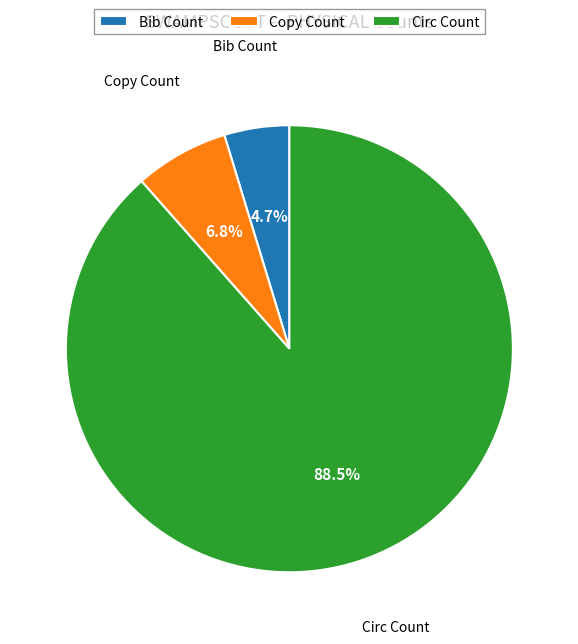

What is the smallest slice in the pie chart?

Bib Count